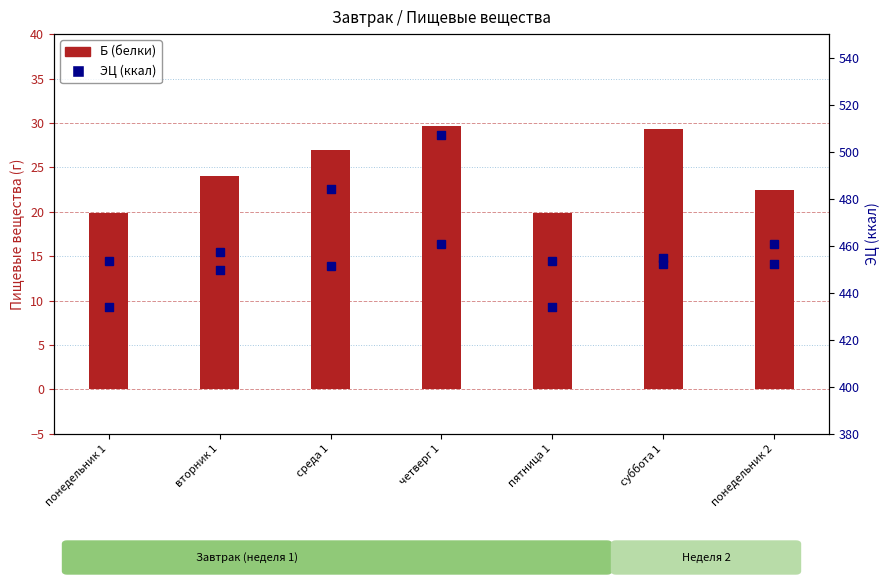

What are all the series names shown in the legend?

Б (белки), ЭЦ (ккал)